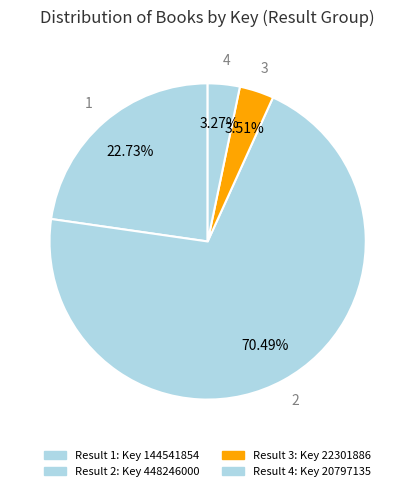

To the nearest percent, what is the average slice percentage?

25%